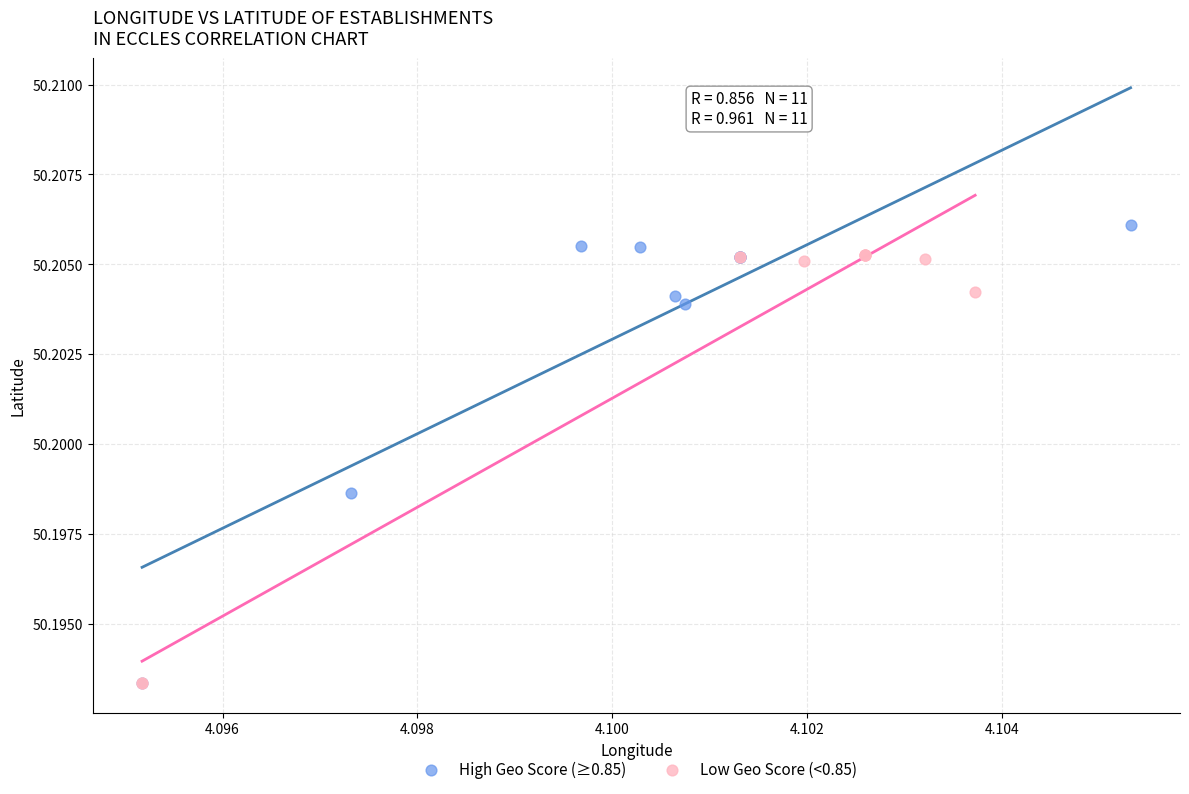

Which series contains the highest Y value?

High Geo Score (≥0.85)